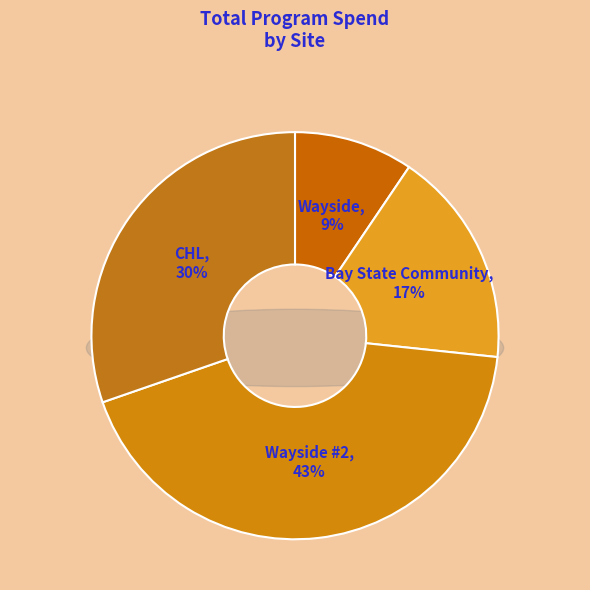

To the nearest percent, what percentage of the pie is CHL?

30%